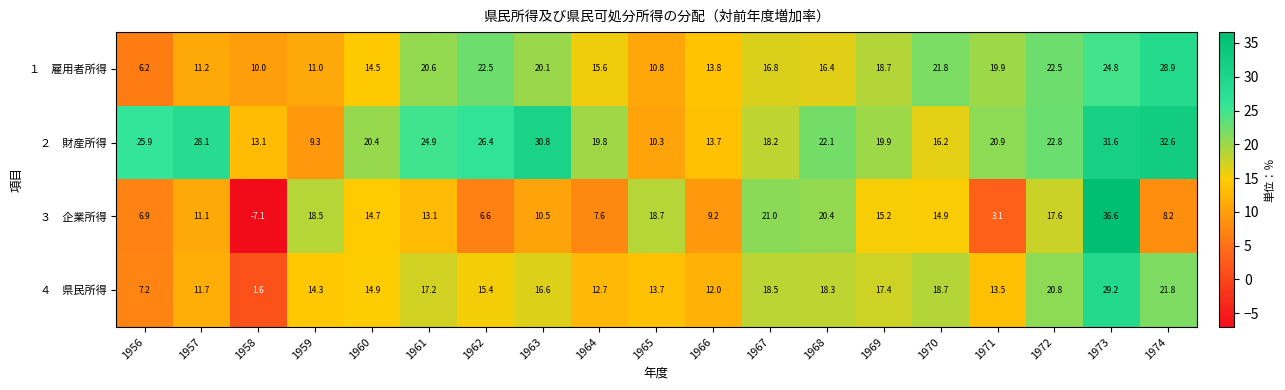

At which category does the chart reach its minimum across all series?

1958